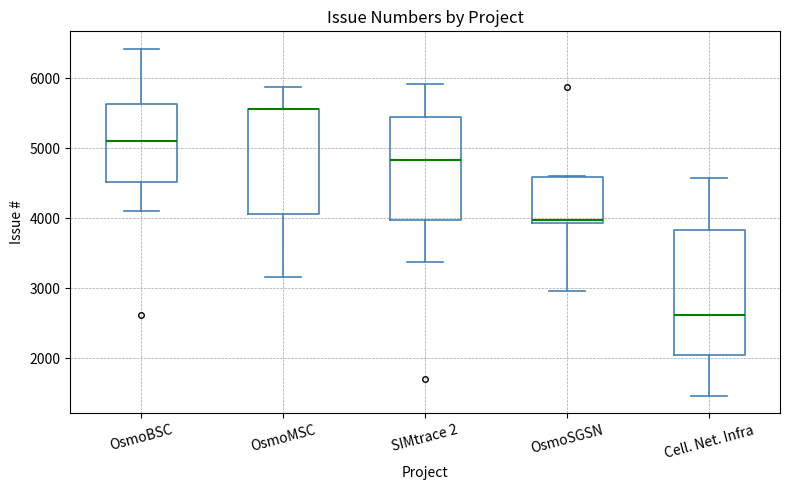

Where is the upper edge of the box for OsmoMSC on the y-axis? The values are not printed on the chart, so give them approximately, as read against the axis.

5600